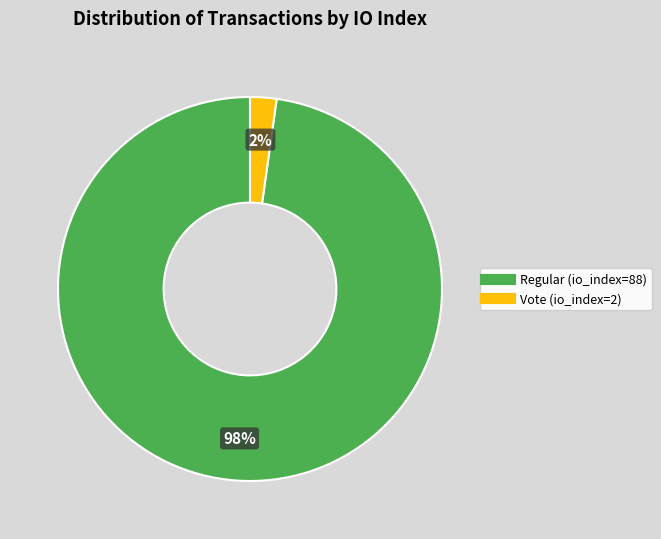

To the nearest percent, what is the average slice percentage?

50%